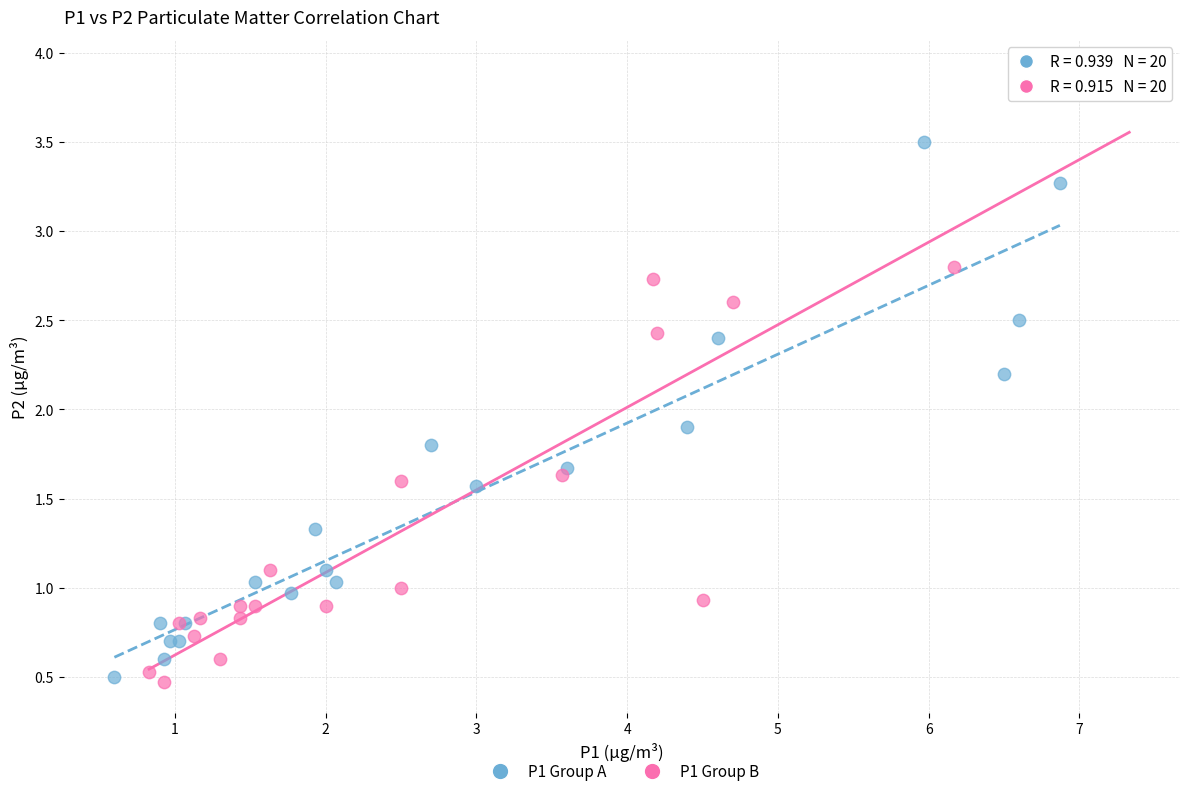

Which series has the widest spread of Y values?

P1 Group B